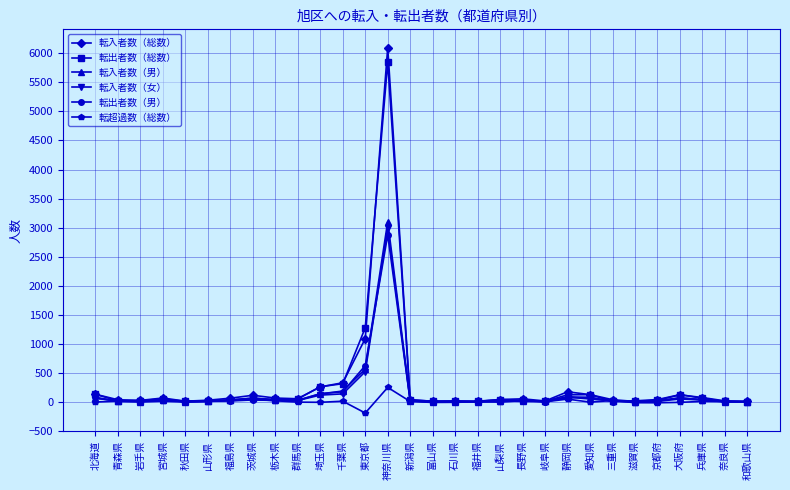

What is the label of the 15th point from the left?

新潟県